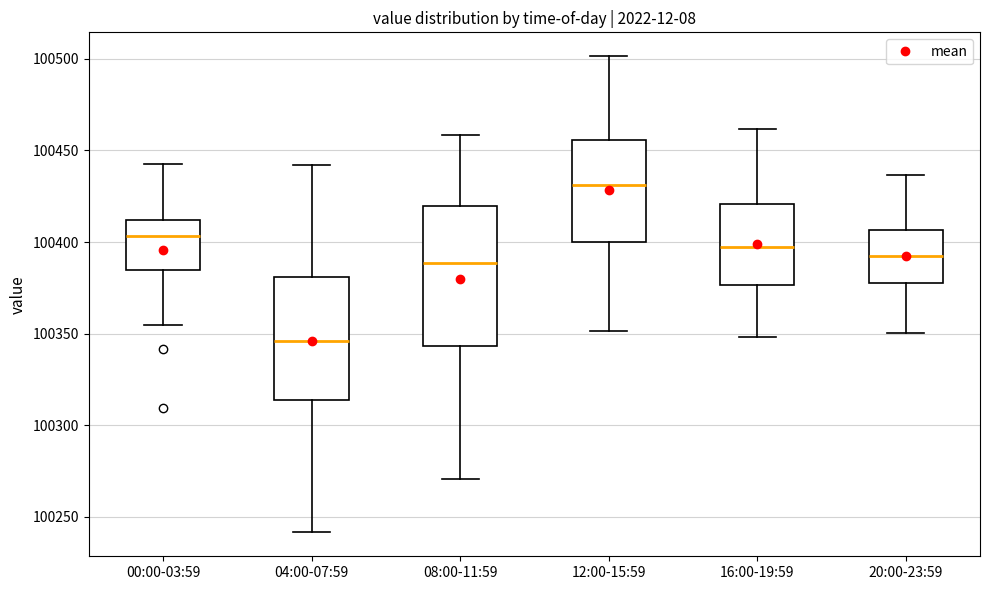

Reading left to right, read every box against the y-axis: the position of its median line, the range the box covers, and the ends of its whiskers. The values are not printed on the chart, so give them approximately, as read against the axis.

00:00-03:59: median 100405, box 100385 to 100410, whiskers 100355 to 100445
04:00-07:59: median 100345, box 100315 to 100380, whiskers 100240 to 100440
08:00-11:59: median 100390, box 100345 to 100420, whiskers 100270 to 100460
12:00-15:59: median 100430, box 100400 to 100455, whiskers 100350 to 100500
16:00-19:59: median 100395, box 100375 to 100420, whiskers 100350 to 100460
20:00-23:59: median 100390, box 100380 to 100405, whiskers 100350 to 100435